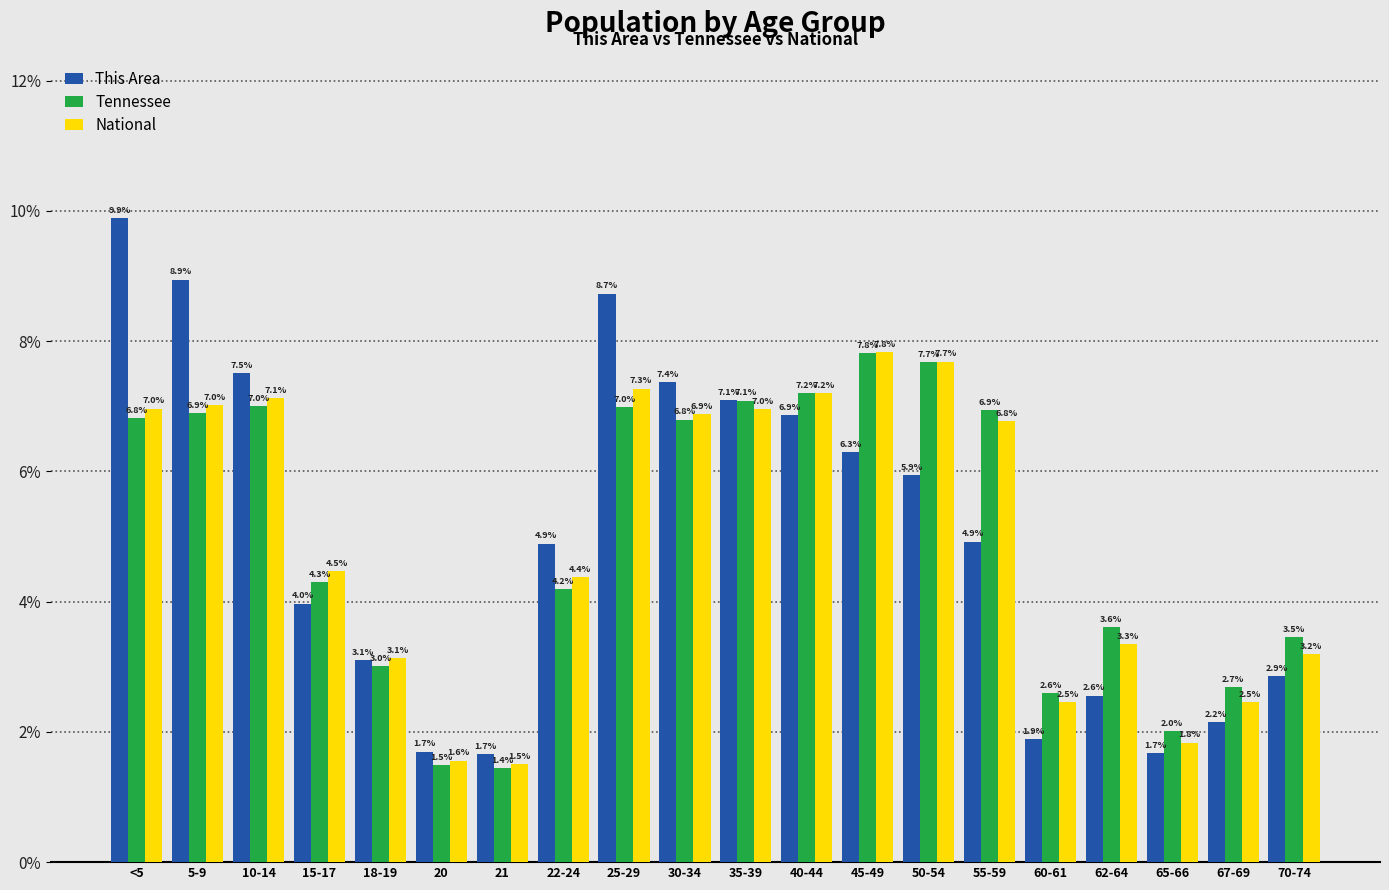

At how many categories does at least one series exceed 9?

1